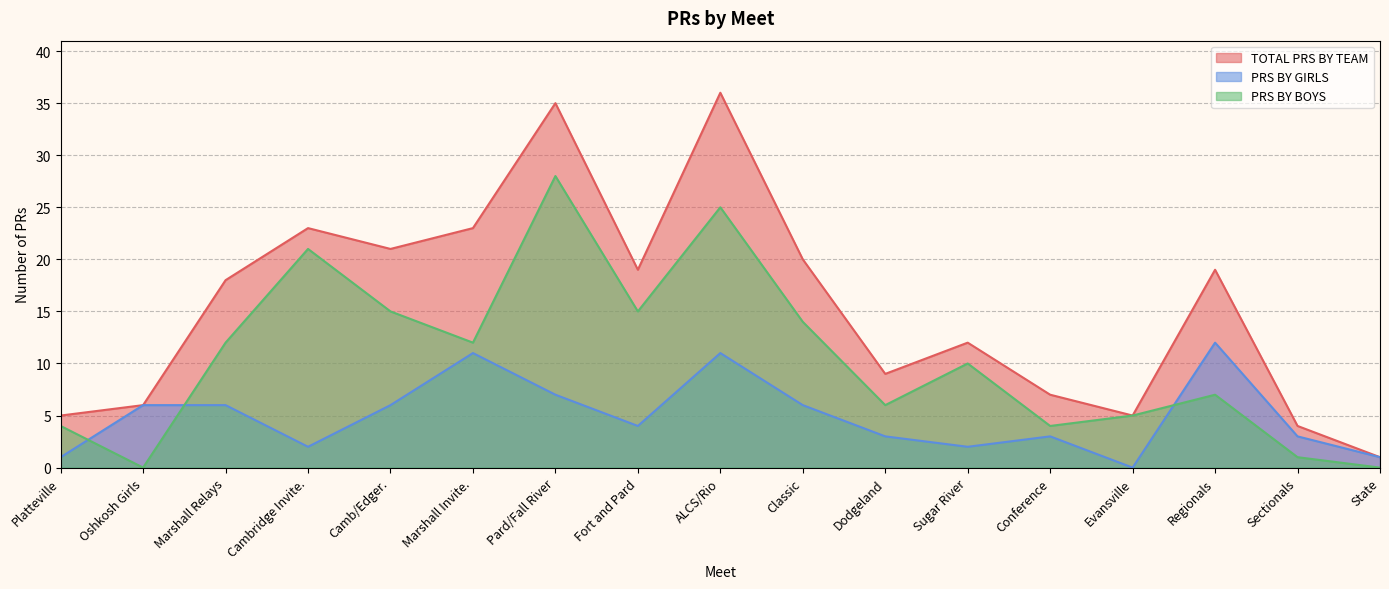

Reading left to right, what are all the values shown in this chart?

PRS BY BOYS: 4	0	12	21	15	12	28	15	25	14	6	10	4	5	7	1	0
PRS BY GIRLS: 1	6	6	2	6	11	7	4	11	6	3	2	3	0	12	3	1
TOTAL PRS BY TEAM: 5	6	18	23	21	23	35	19	36	20	9	12	7	5	19	4	1